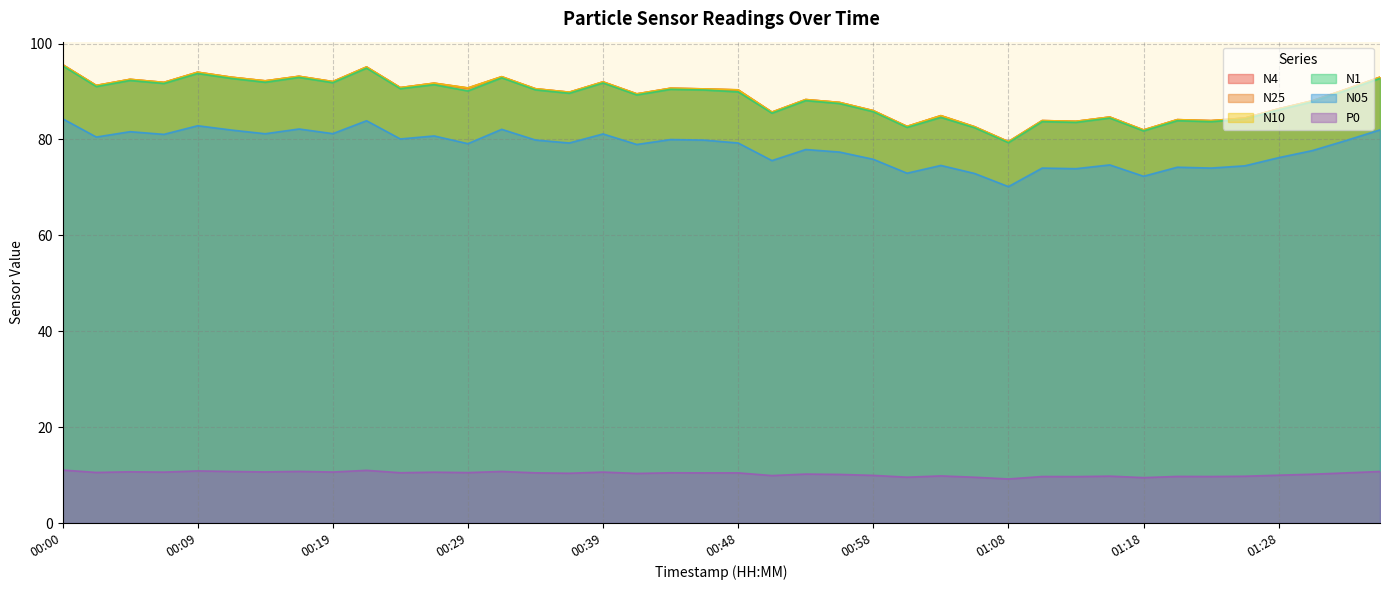

What is the value of the P0 point at the 26th from the left?

9.6